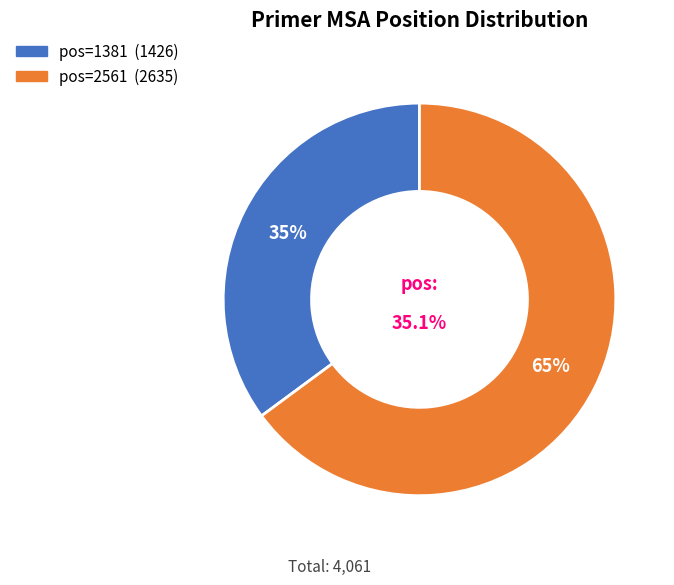

How many segments does this pie chart have?

2